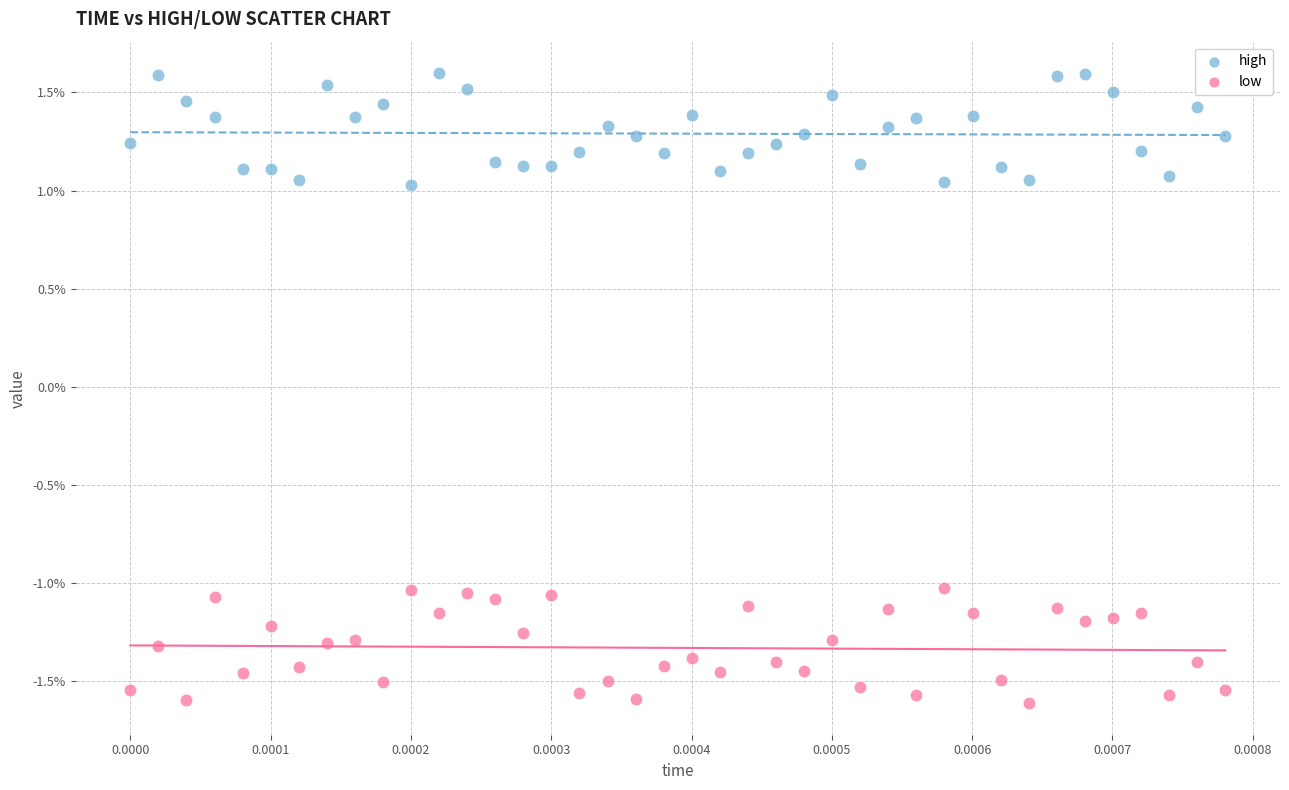

Which series contains the lowest Y value?

low